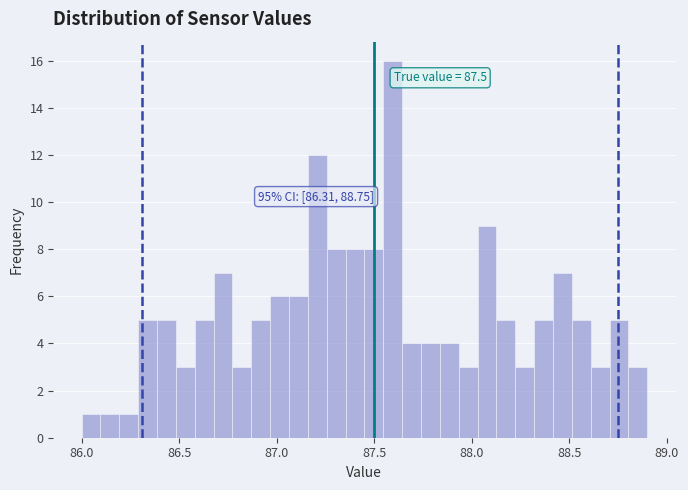

Read against the x-axis, roughly where is the centre of the tallest bar?

87.60